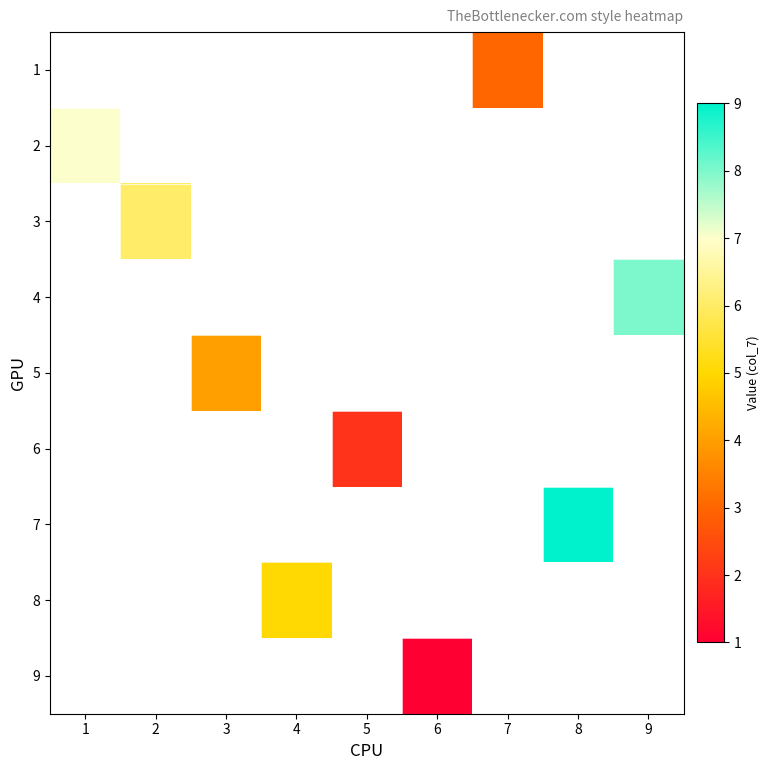

Which series has the largest range (max minus min)?

2